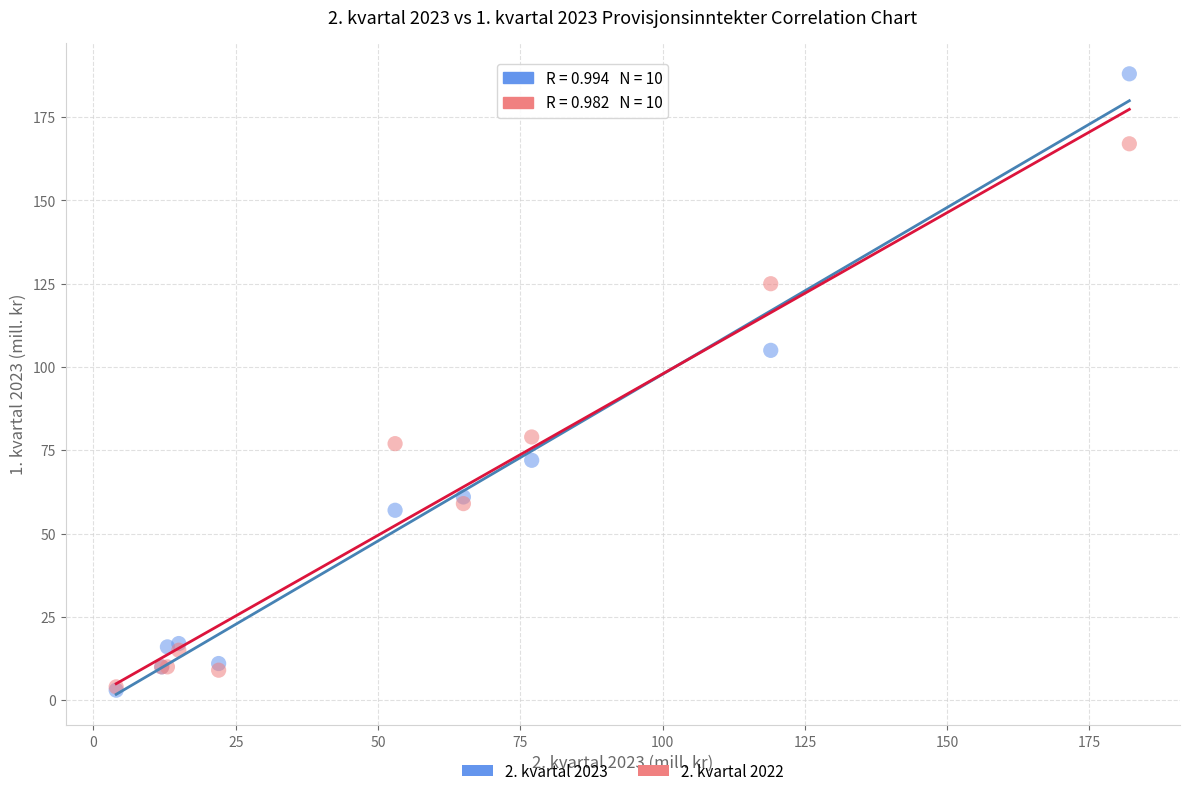

Which series contains the highest Y value?

2. kvartal 2023